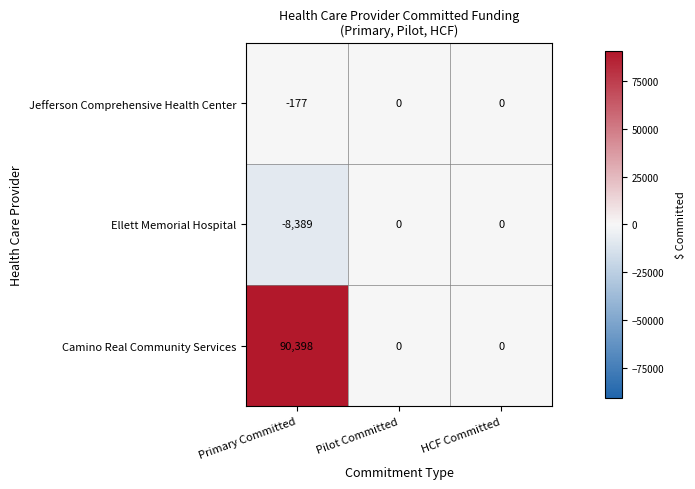

What is the average value of the Camino Real Community Services series?

30133